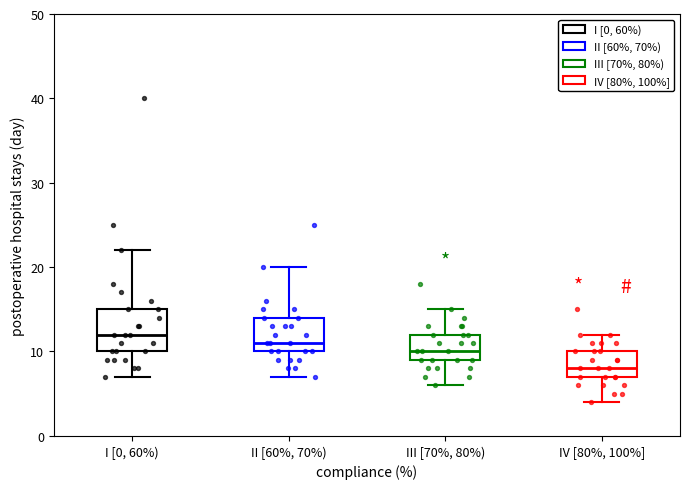

Reading left to right, read every box against the y-axis: the position of its median line, the range the box covers, and the ends of its whiskers. The values are not printed on the chart, so give them approximately, as read against the axis.

I [0, 60%): median 12, box 10 to 15, whiskers 7 to 22
II [60%, 70%): median 11, box 10 to 14, whiskers 7 to 20
III [70%, 80%): median 10, box 9 to 12, whiskers 6 to 15
IV [80%, 100%]: median 8, box 7 to 10, whiskers 4 to 12